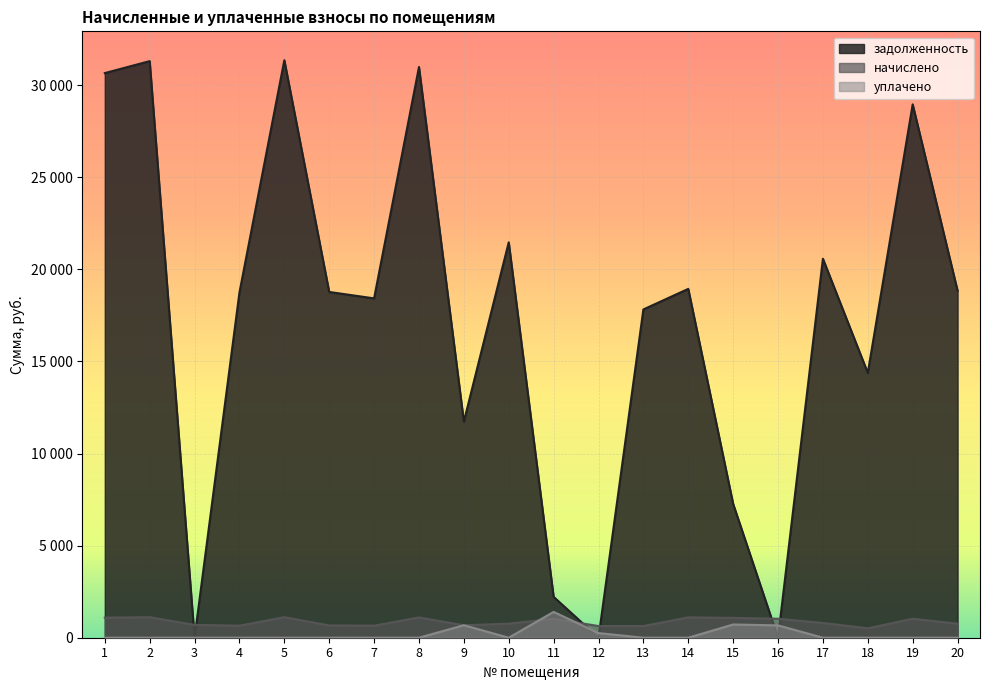

How many distinct data groups are displayed?

3